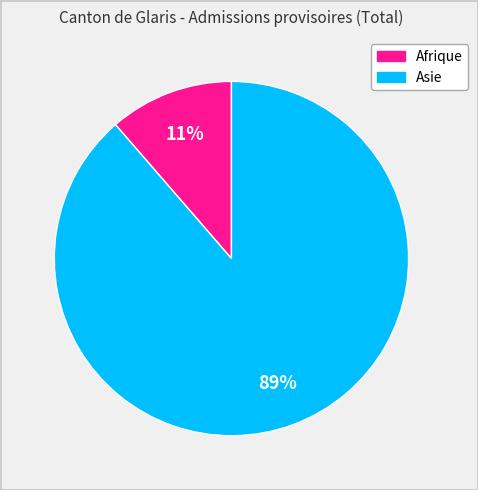

How many slices are in this pie chart?

2